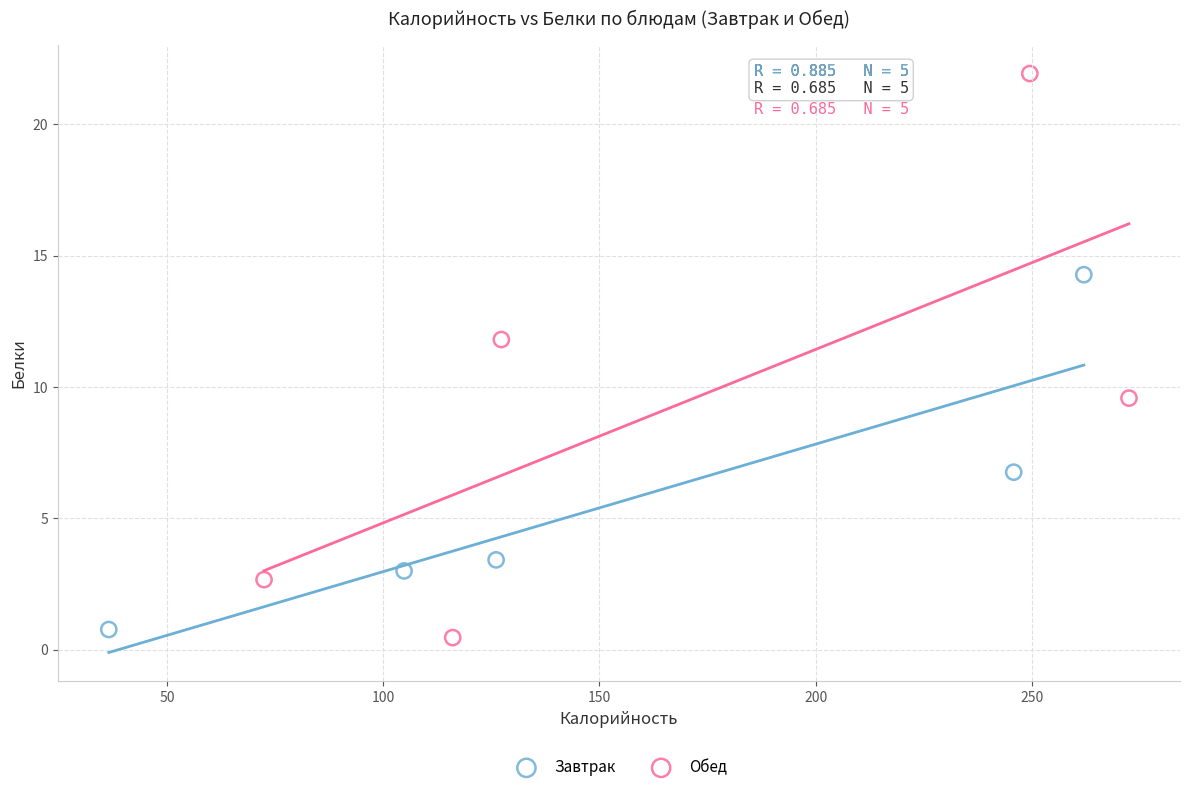

Which series has the widest spread of Y values?

Обед